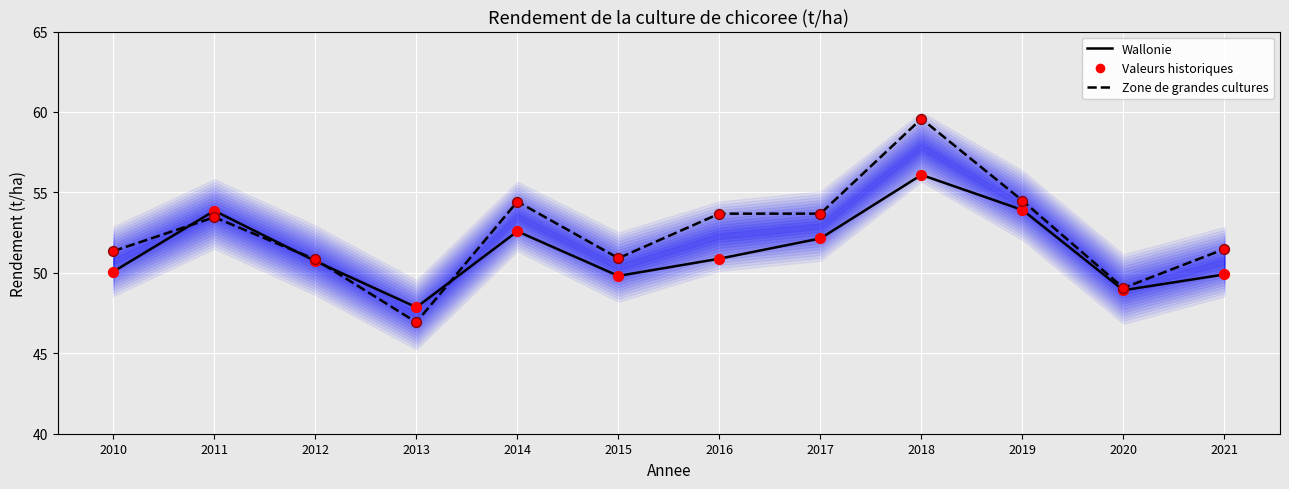

What is the total value across all series at 2016?

209.1